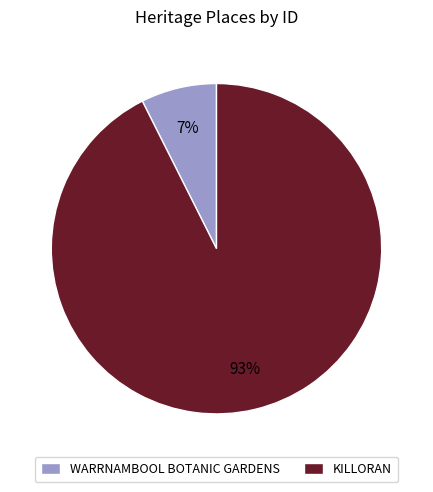

Rank the categories by value from highest to lowest.

KILLORAN, WARRNAMBOOL BOTANIC GARDENS